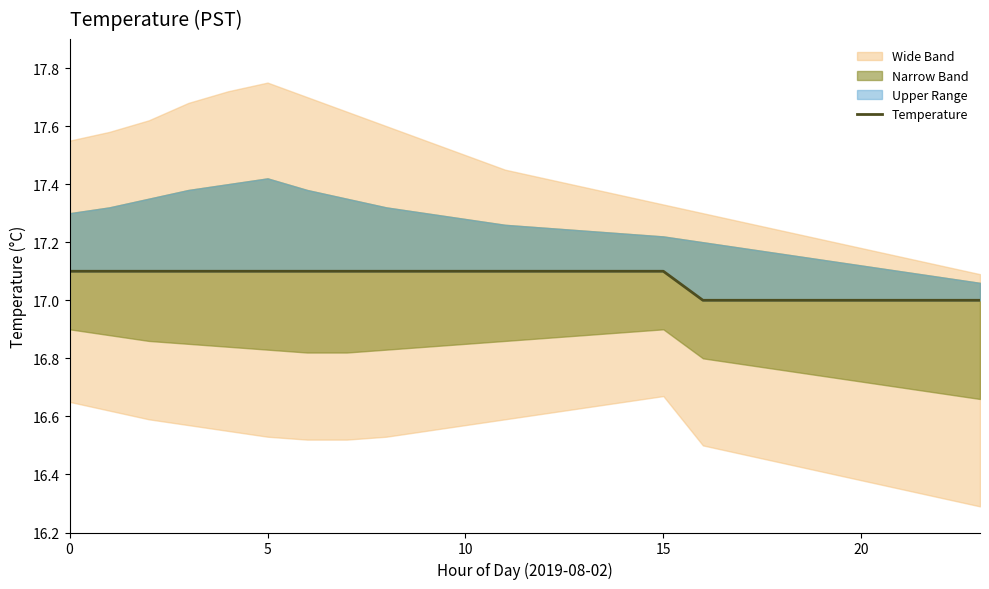

What is the average value?

17.1